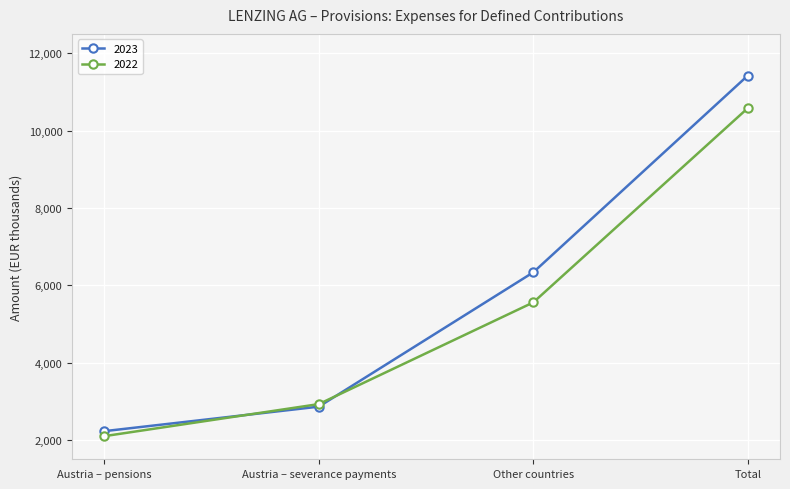

How many times do 2023 and 2022 cross each other?

2